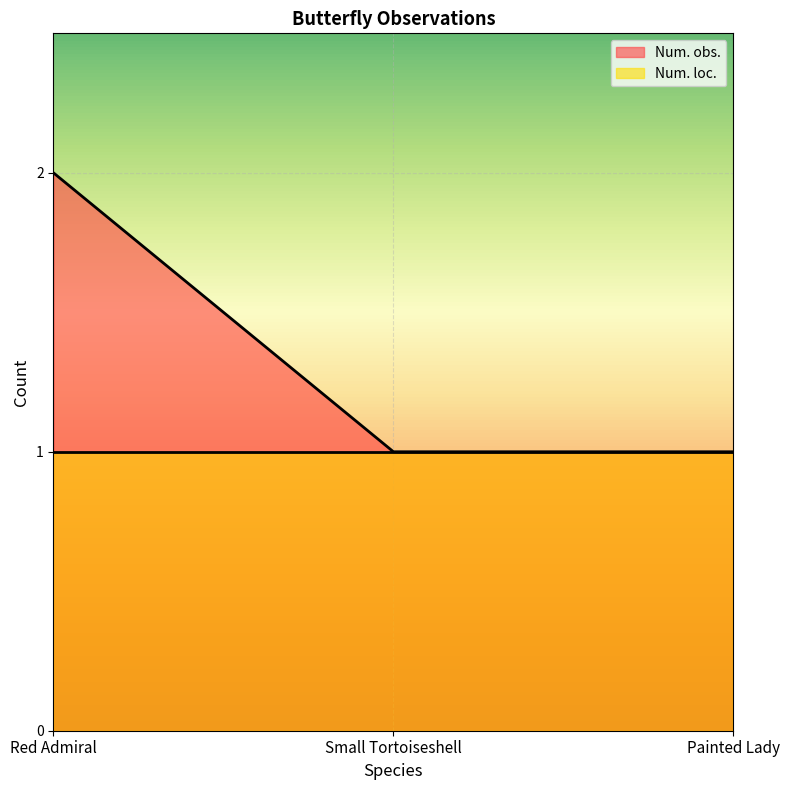

How many lines are shown in the chart?

2